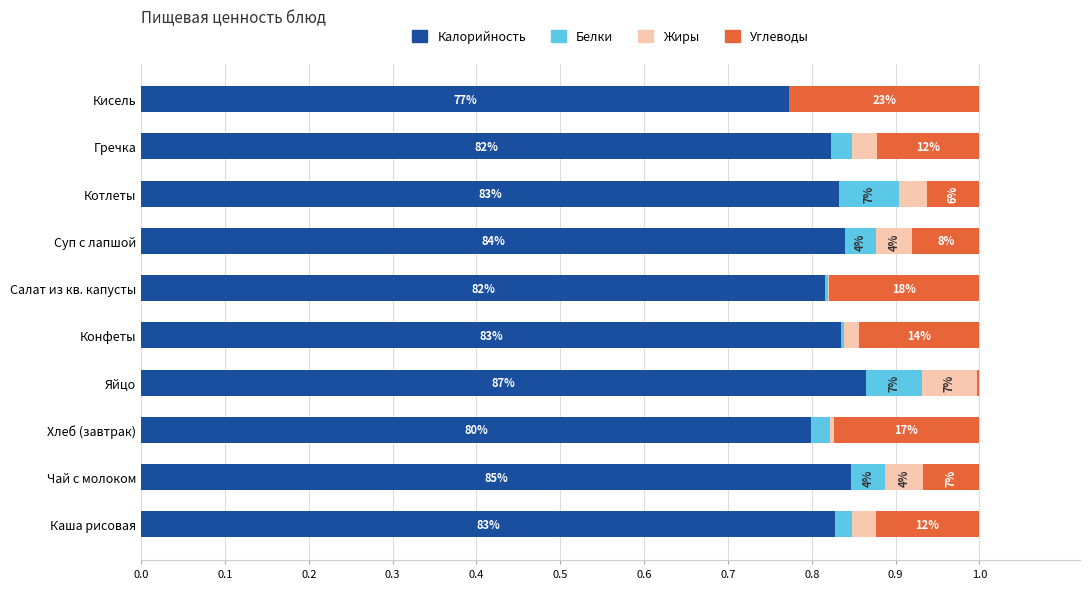

What are all the series names shown in the legend?

Калорийность, Белки, Жиры, Углеводы